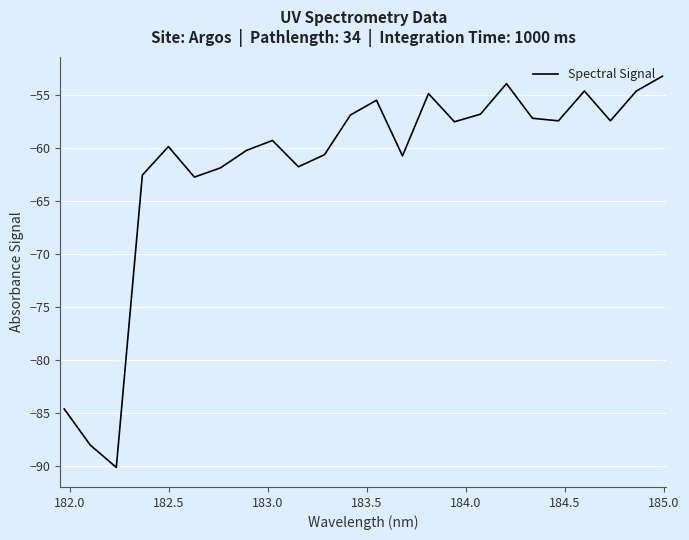

How many lines are shown in the chart?

1